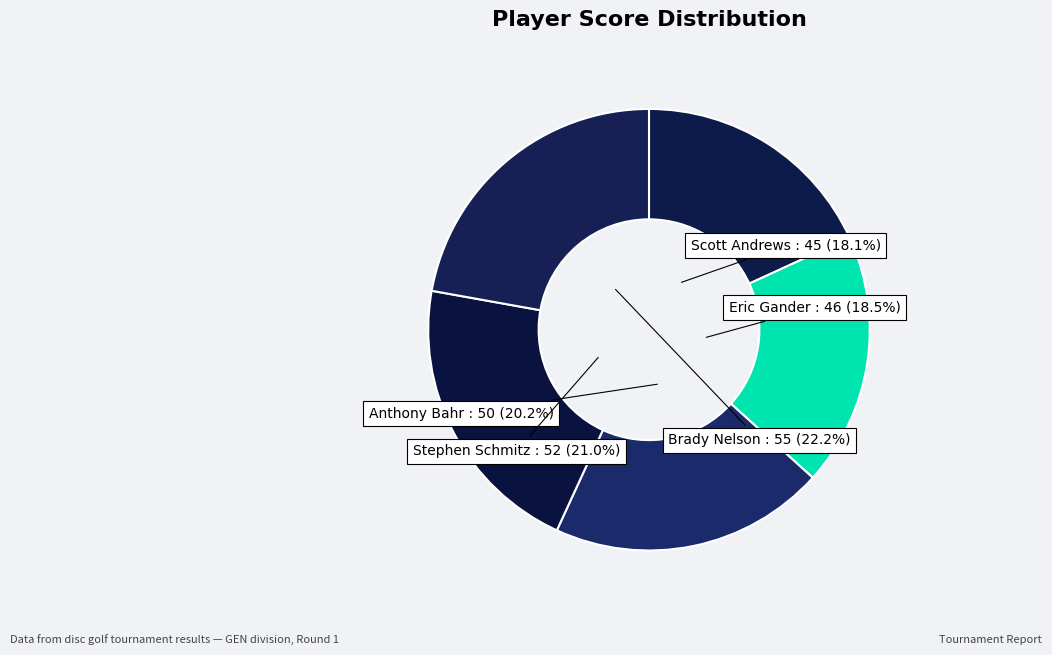

Rank the categories by value from highest to lowest.

Brady Nelson, Stephen Schmitz, Anthony Bahr, Eric Gander, Scott Andrews